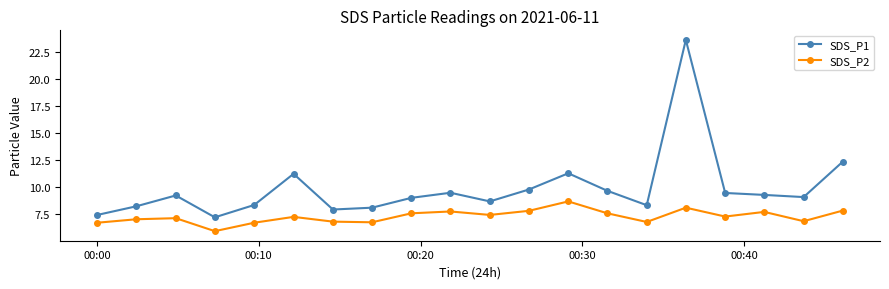

List the series in order of their peak value, highest first.

SDS_P1, SDS_P2